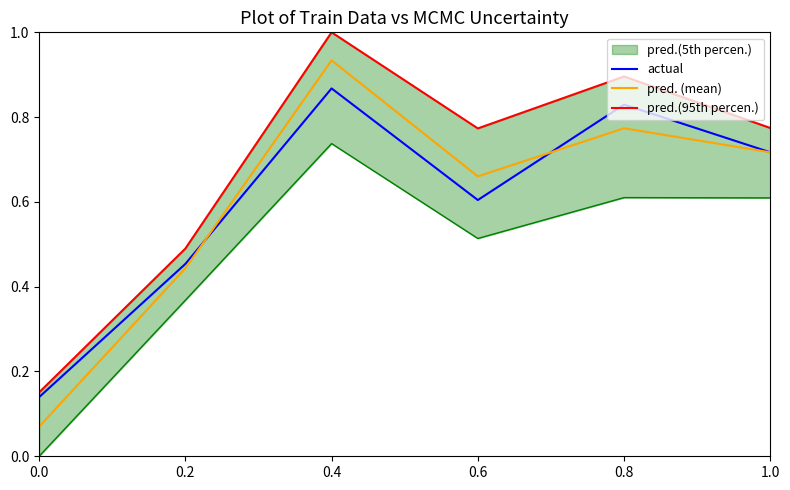

Does the chart display data point markers on the line(s)?

No